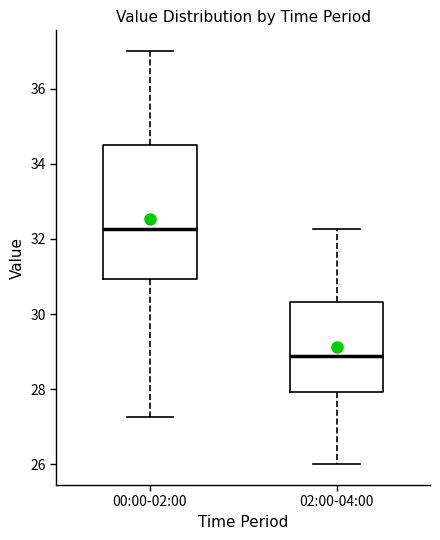

Reading left to right, transcribe this box plot: for each box, give where its median line is, the range the box spans, and where its two whiskers end, as read against the y-axis. The values are not printed on the chart, so give them approximately, as read against the axis.

00:00-02:00: median 32.2, box 31.0 to 34.6, whiskers 27.2 to 37.0
02:00-04:00: median 28.8, box 28.0 to 30.4, whiskers 26.0 to 32.2